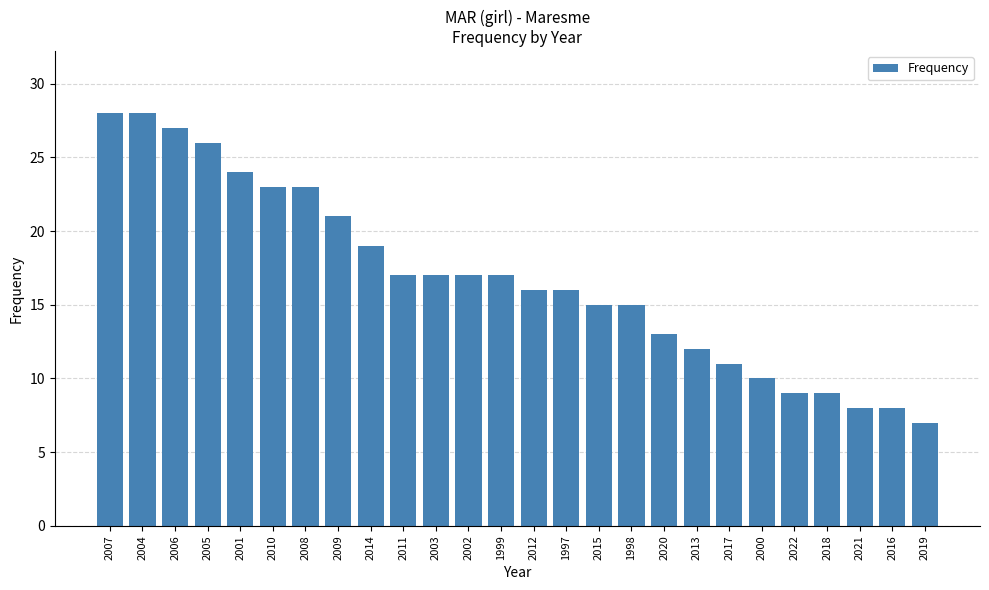

What is the greatest value displayed?

28